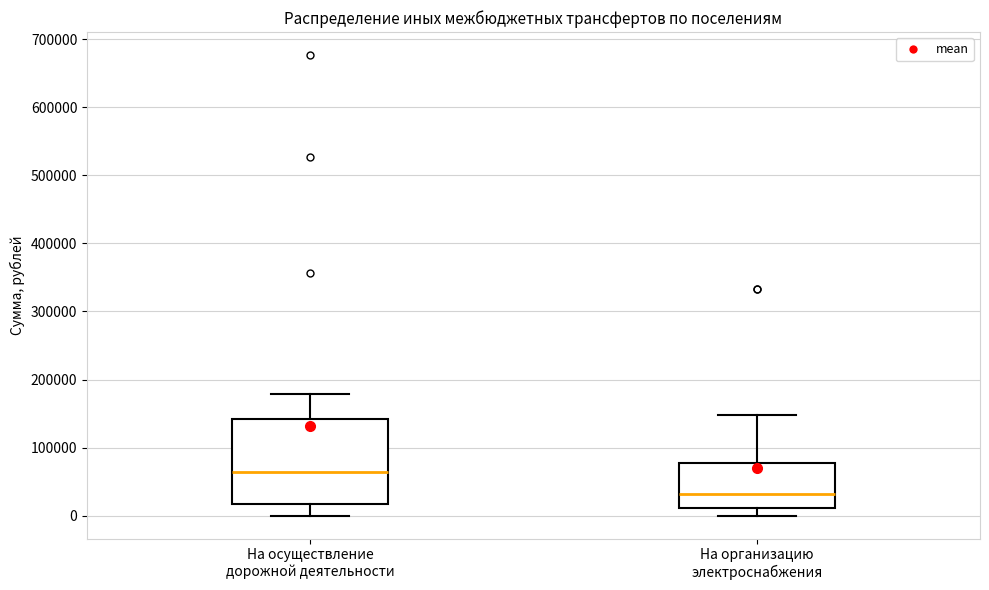

Reading left to right, read every box against the y-axis: the position of its median line, the range the box covers, and the ends of its whiskers. The values are not printed on the chart, so give them approximately, as read against the axis.

На осуществление дорожной деятельности: median 60000, box 20000 to 140000, whiskers 0 to 180000
На организацию электроснабжения: median 30000, box 10000 to 80000, whiskers 0 to 150000